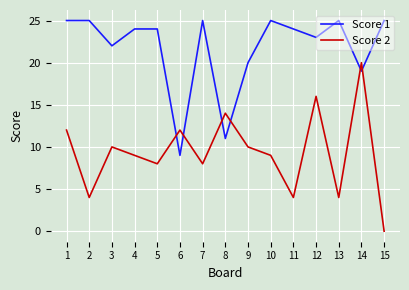

What is the difference between the maximum and minimum values in the Score 2 series?

20